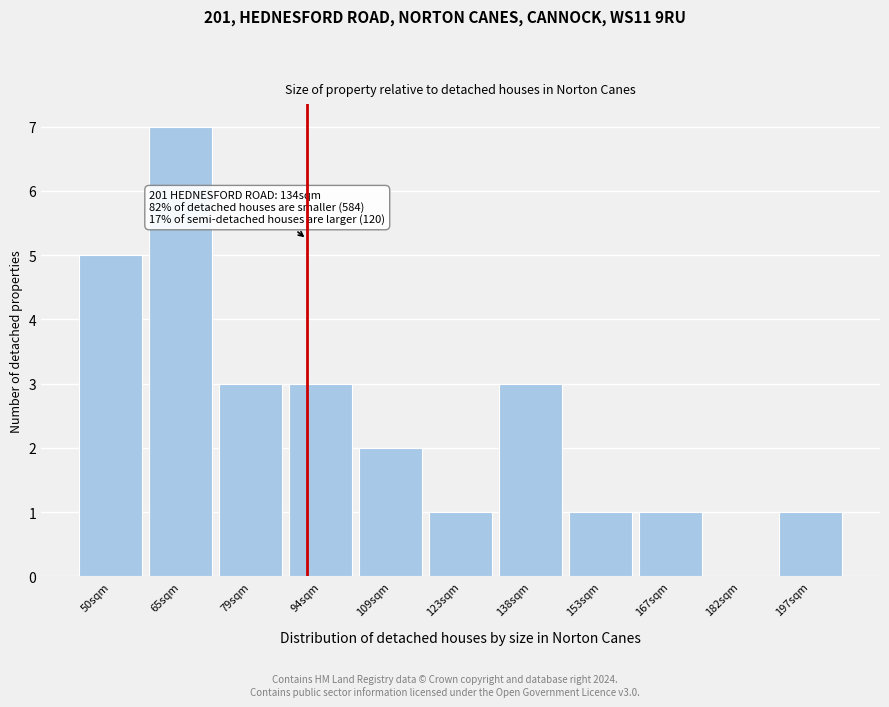

Reading left to right, what are all the values shown in this chart?

50sqm=5	65sqm=7	79sqm=3	94sqm=3	109sqm=2	123sqm=1	138sqm=3	153sqm=1	167sqm=1	182sqm=0	197sqm=1